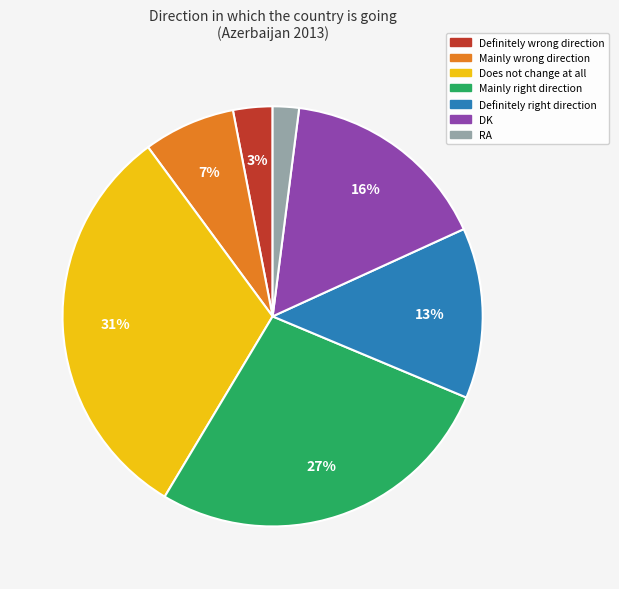

Is there a majority slice in this chart?

No